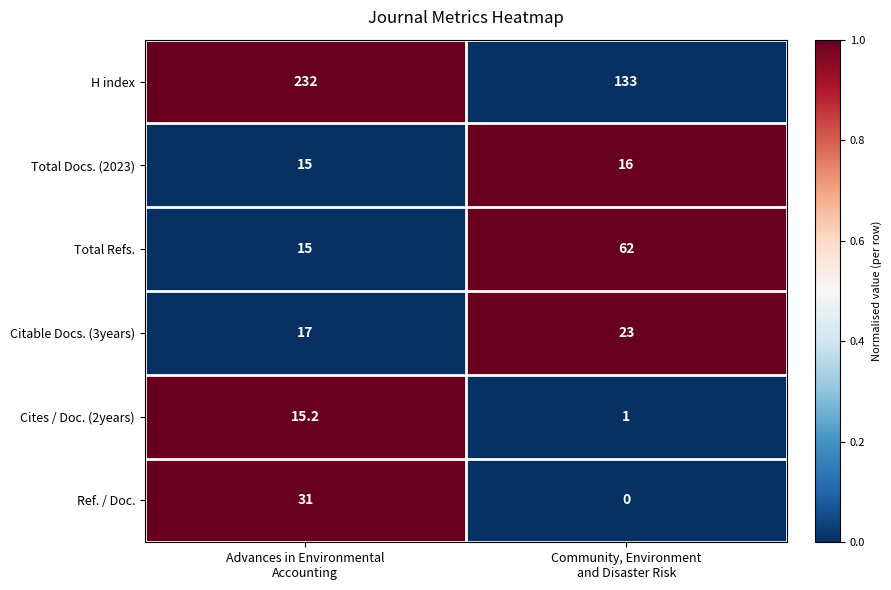

What is the difference between the highest and lowest values at Advances in Environmental
Accounting?

217.0